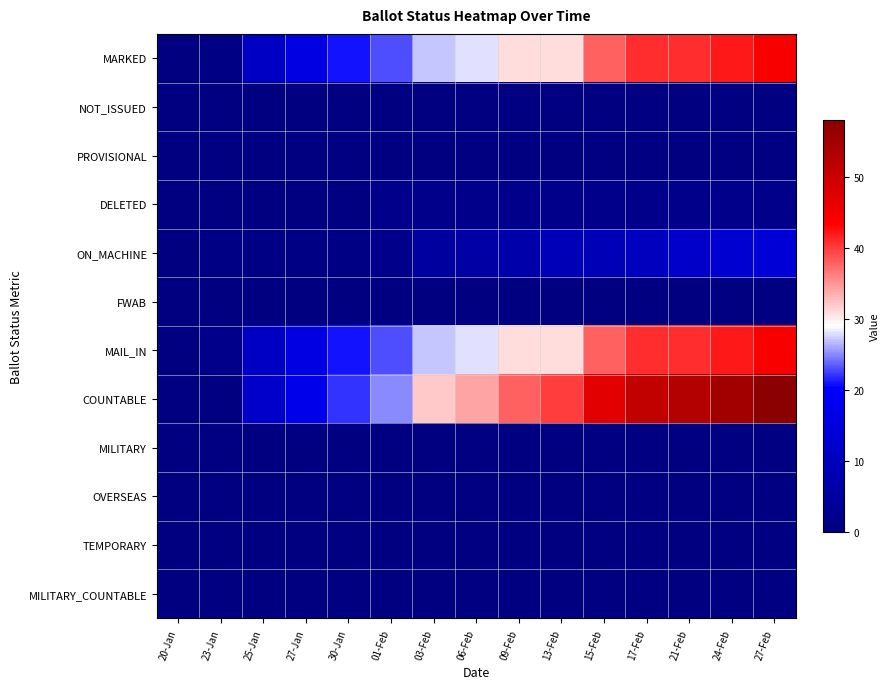

Which series has the largest total across all categories?

COUNTABLE